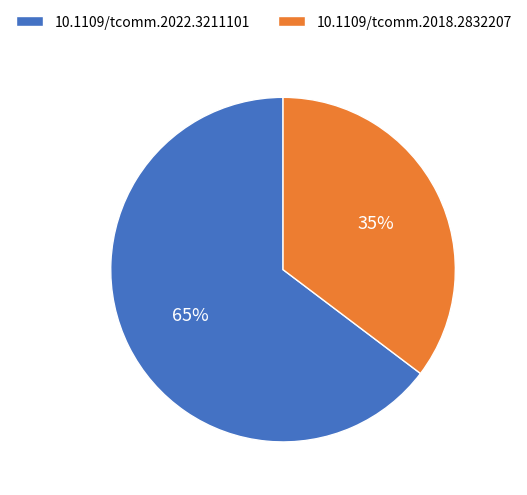

To the nearest percent, what percentage of the pie is 10.1109/tcomm.2022.3211101?

65%